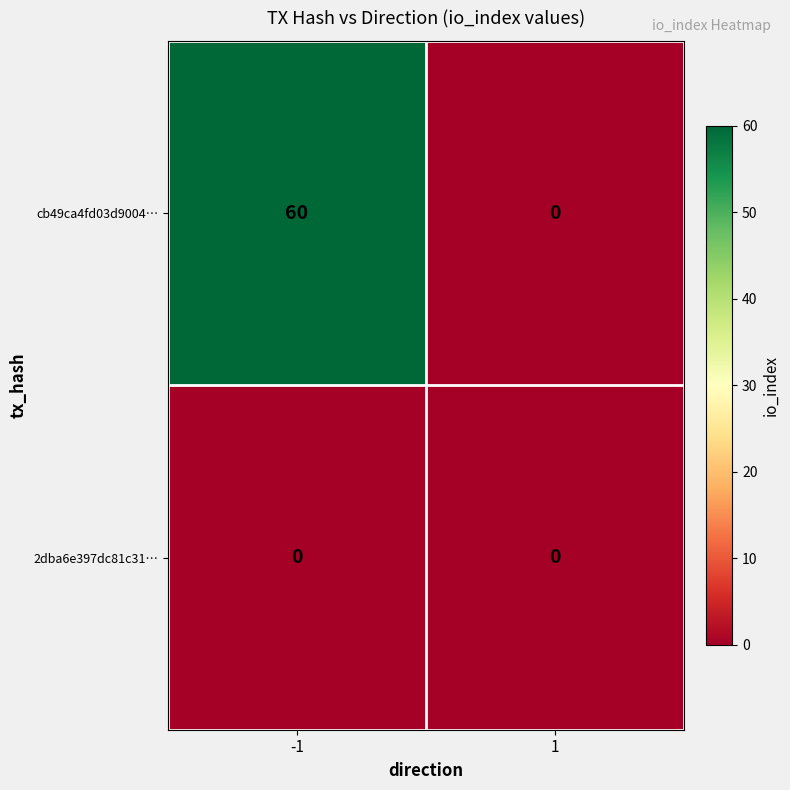

Reading left to right, extract all data points from this chart.

cb49ca4fd03d9004…: 60	0
2dba6e397dc81c31…: 0	0